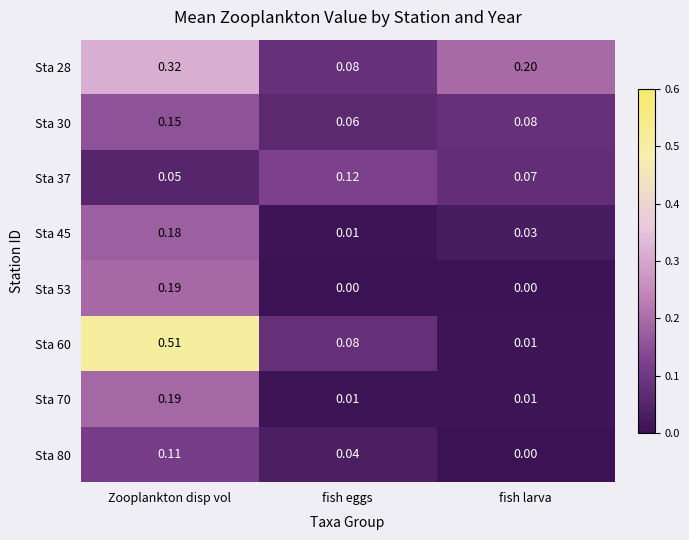

At which label does Sta 70 reach its peak?

Zooplankton disp vol